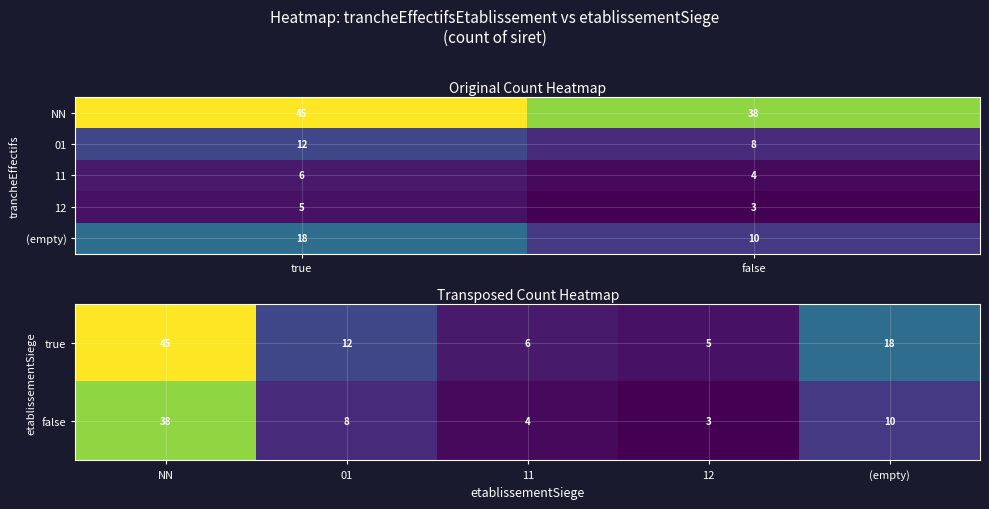

What is the difference between the maximum and second lowest values in the 11_true series?

6